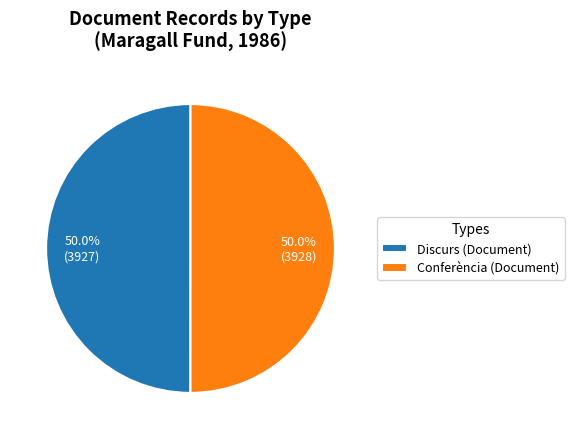

How many segments does this pie chart have?

2